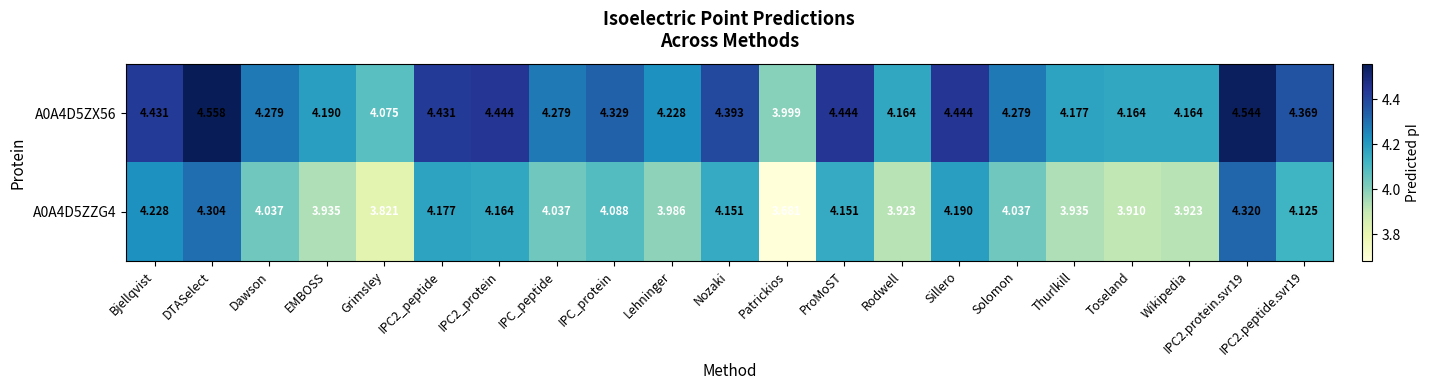

List the series in order of their overall mean, highest first.

A0A4D5ZX56, A0A4D5ZZG4